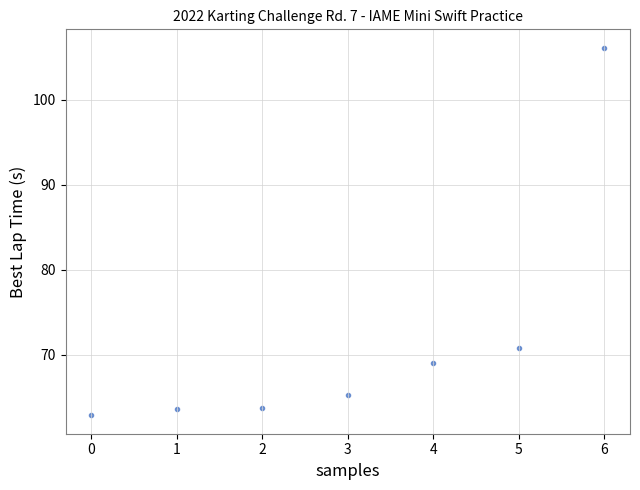

What is the average Y value?

71.7